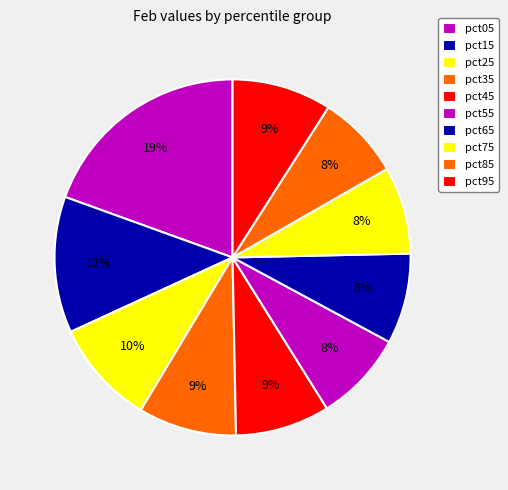

Is pct85 the majority of the pie?

No